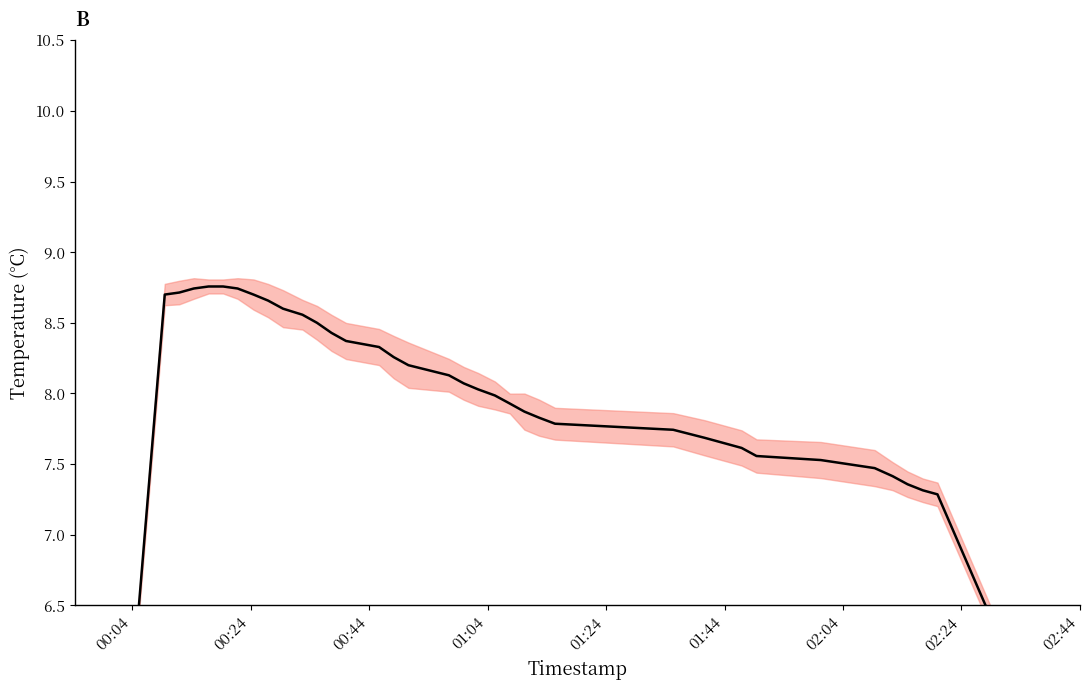

What is the label of the 2nd point from the left?

00:24